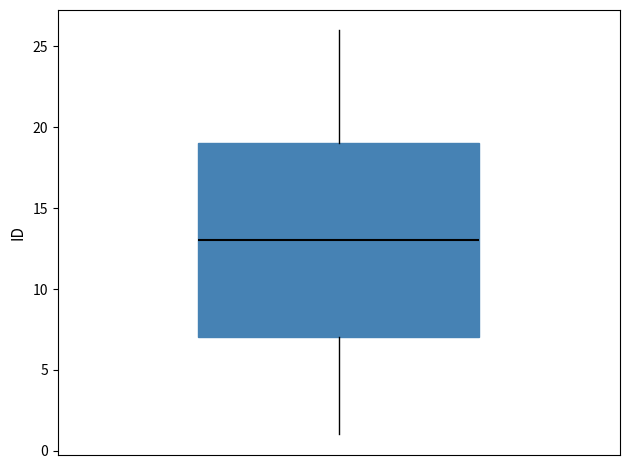

Transcribe this box plot: give where the median line is, the range the box spans, and where the two whiskers end, as read against the y-axis. The values are not printed on the chart, so give them approximately, as read against the axis.

median 13, box 7 to 19, whiskers 1 to 26